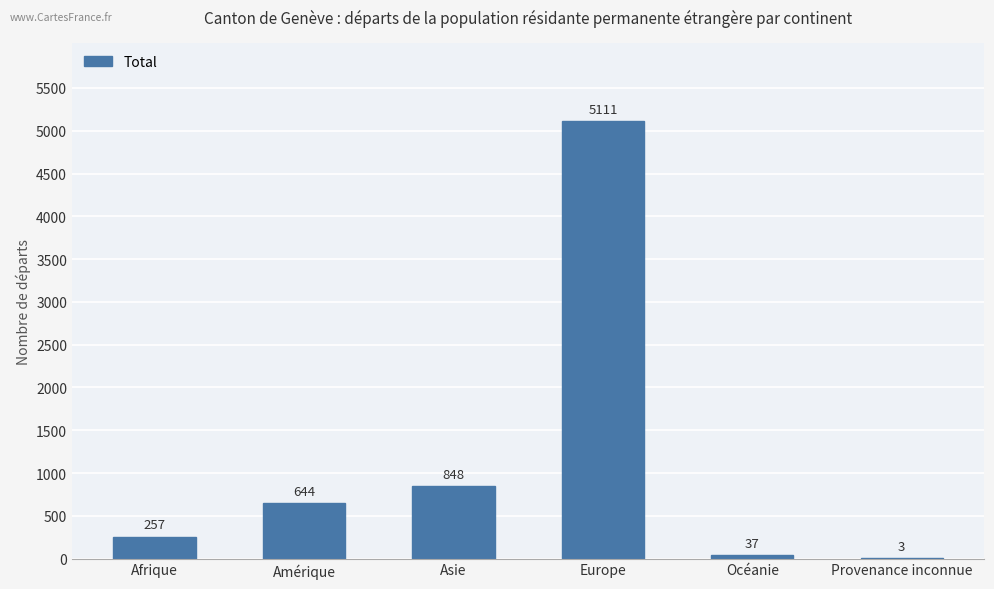

What is the approximate value at Afrique?

257